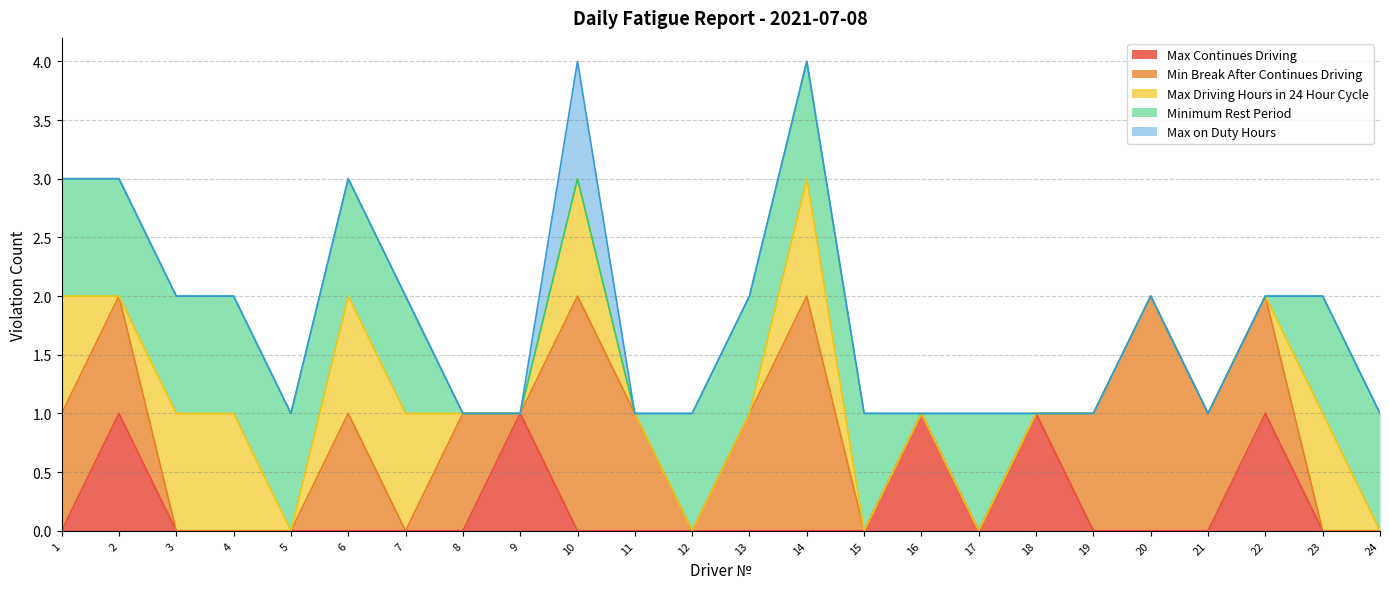

At how many categories does at least one series exceed 0?

24